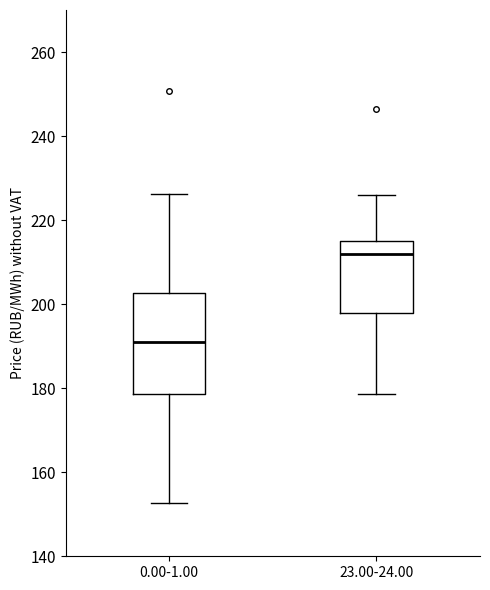

Reading left to right, transcribe this box plot: for each box, give where its median line is, the range the box spans, and where its two whiskers end, as read against the y-axis. The values are not printed on the chart, so give them approximately, as read against the axis.

0.00-1.00: median 192, box 178 to 202, whiskers 152 to 226
23.00-24.00: median 212, box 198 to 216, whiskers 178 to 226